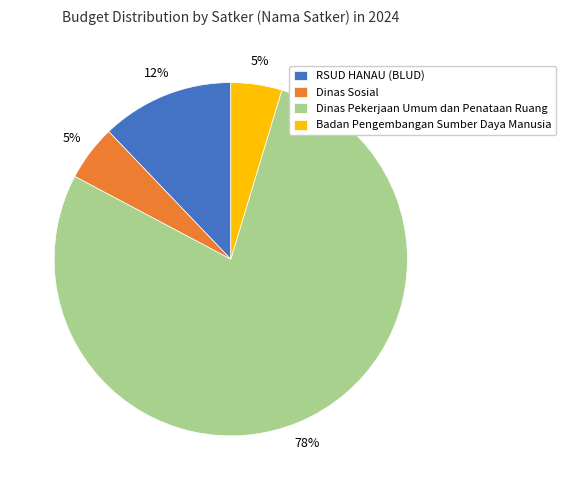

True or false: RSUD HANAU (BLUD) accounts for 1% of the total.

False